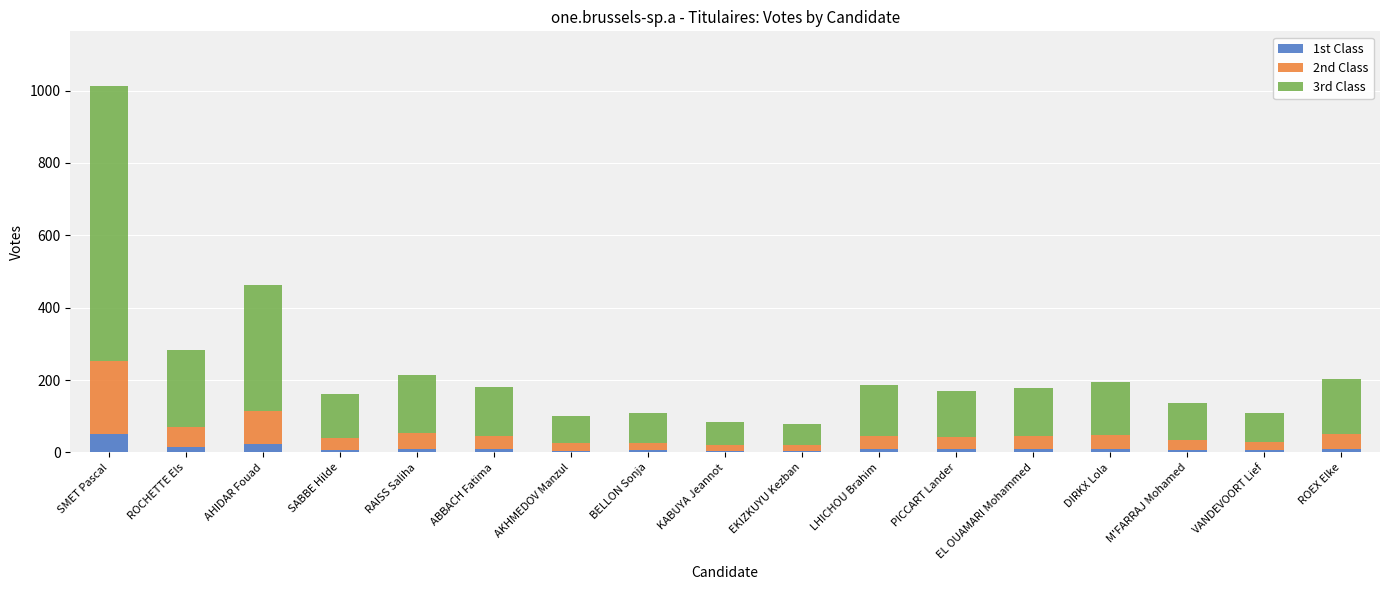

At which category is the sum across all series the highest?

SMET Pascal